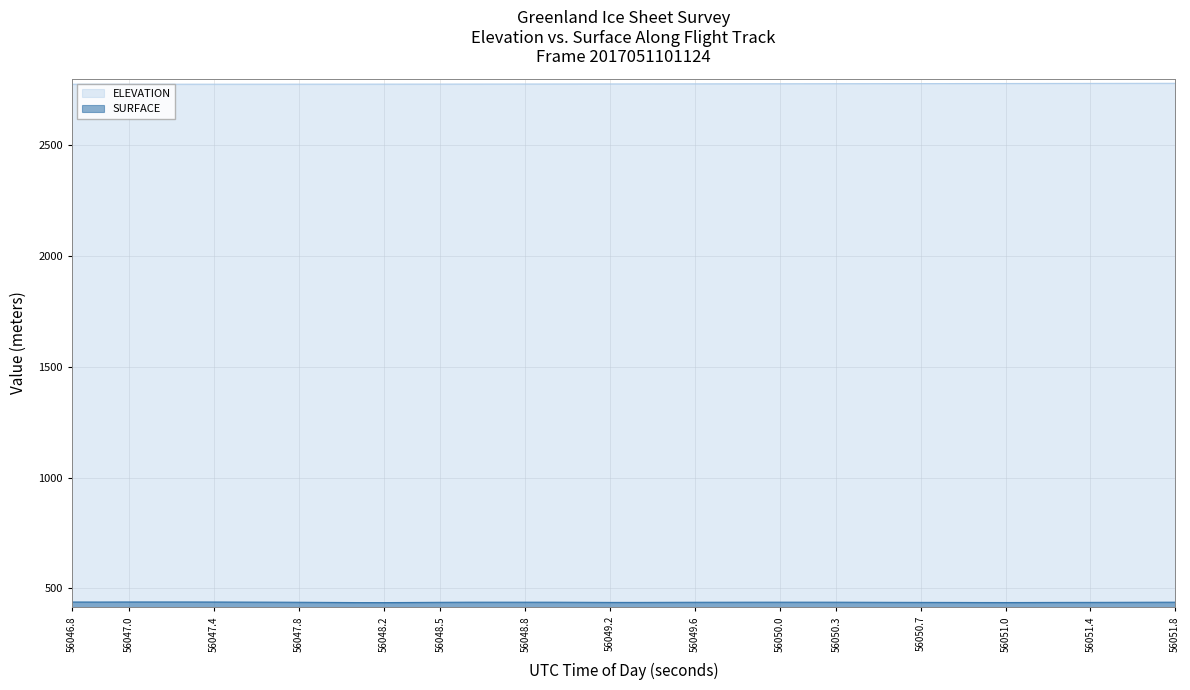

The value of SURFACE at 56048.0596 is 435.9. True or false?

True